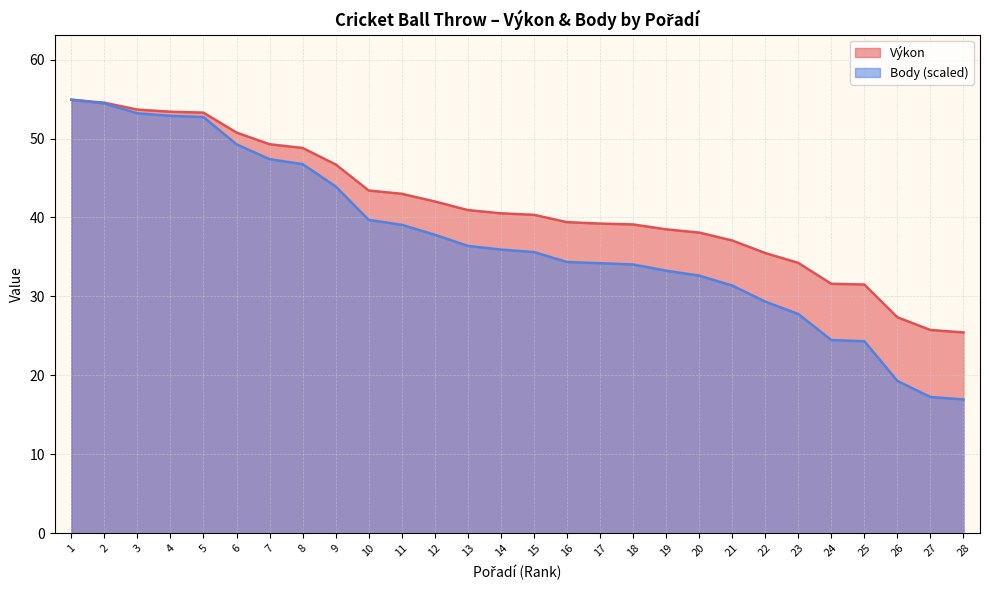

Which category has the highest value in the Body series?

1